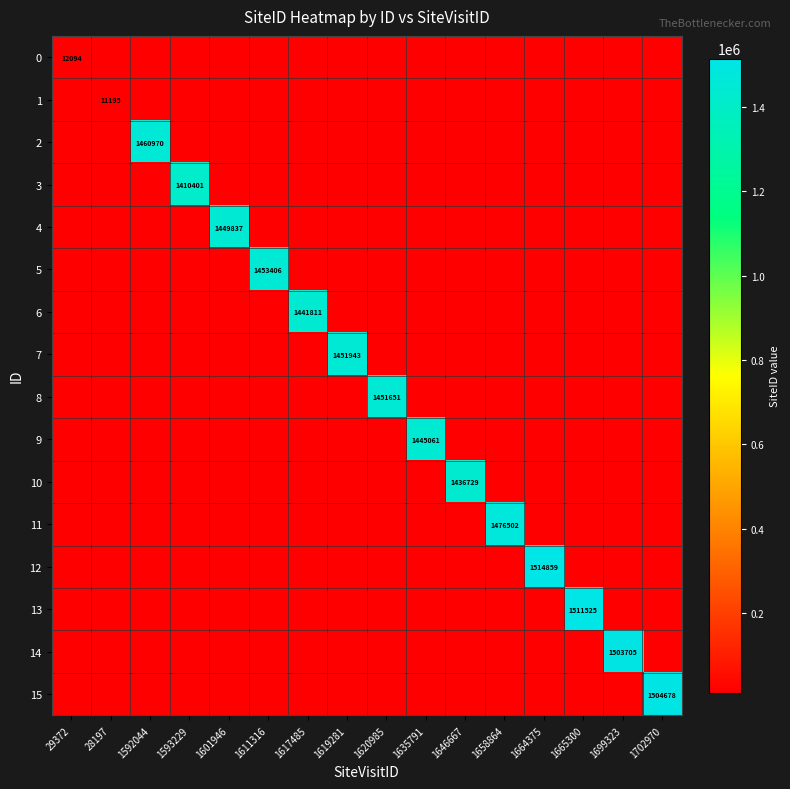

Which label corresponds to the largest value in the chart?

1664375